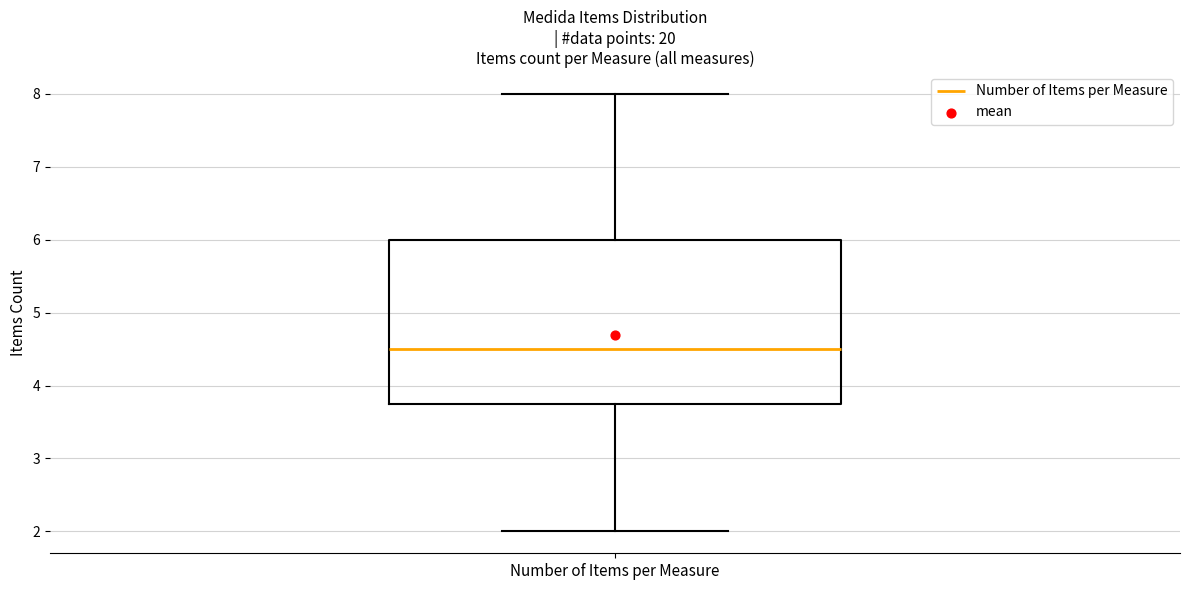

Where is the lower edge of the box for Number of Items per Measure on the y-axis? The values are not printed on the chart, so give them approximately, as read against the axis.

3.8